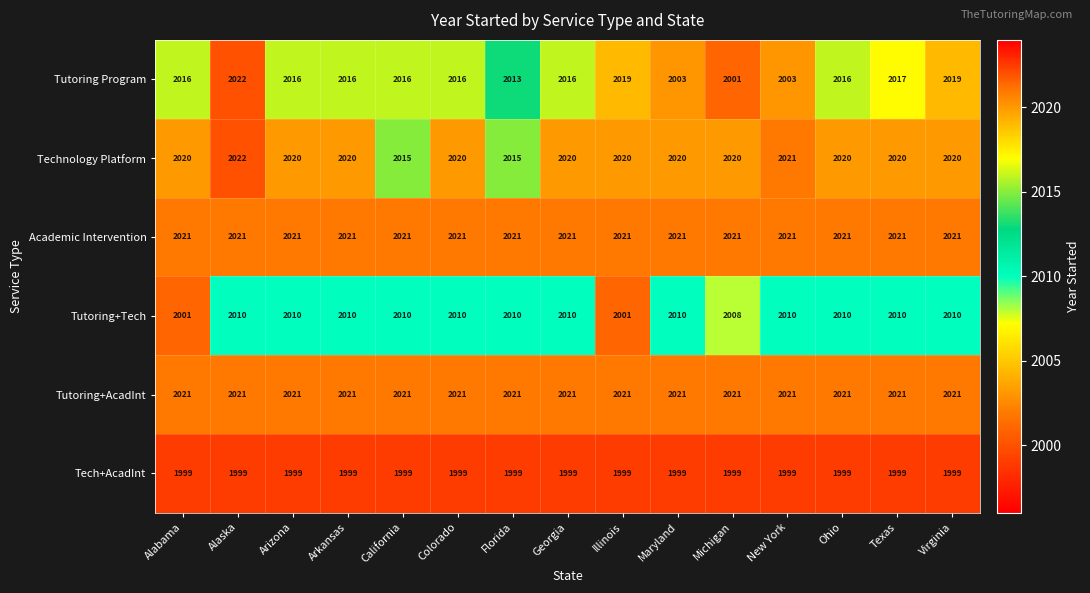

Which category has the highest value across all series?

Alaska